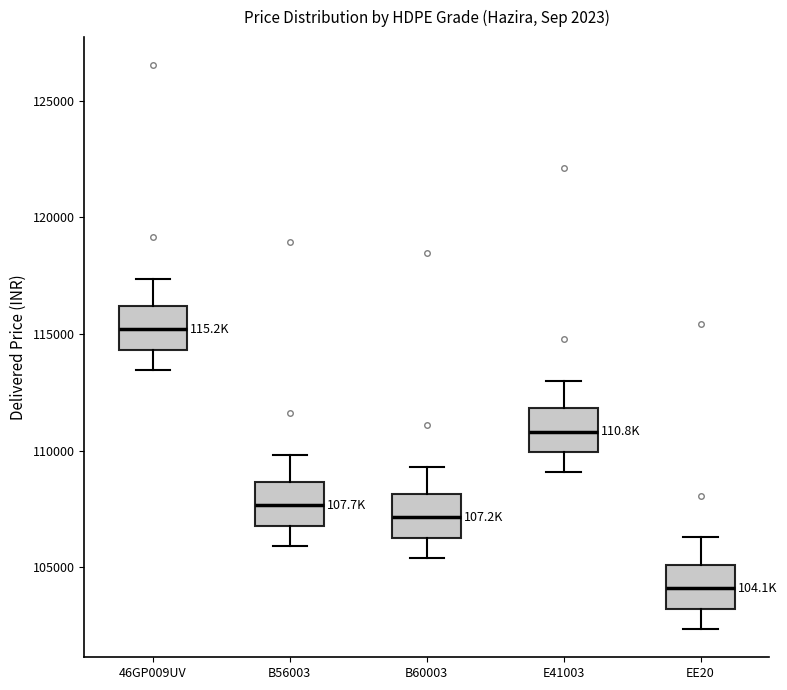

Reading left to right, read every box against the y-axis: the position of its median line, the range the box covers, and the ends of its whiskers. The values are not printed on the chart, so give them approximately, as read against the axis.

46GP009UV: median 115000, box 114500 to 116000, whiskers 113500 to 117500
B56003: median 107500, box 107000 to 108500, whiskers 106000 to 110000
B60003: median 107000, box 106500 to 108000, whiskers 105500 to 109500
E41003: median 111000, box 110000 to 112000, whiskers 109000 to 113000
EE20: median 104000, box 103000 to 105000, whiskers 102500 to 106500